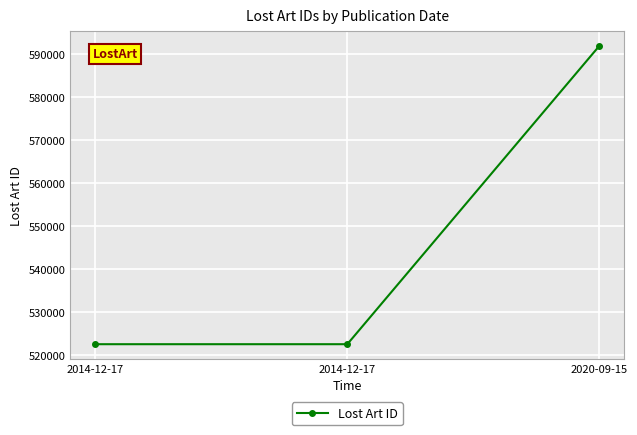

How many categories are shown in the chart?

3